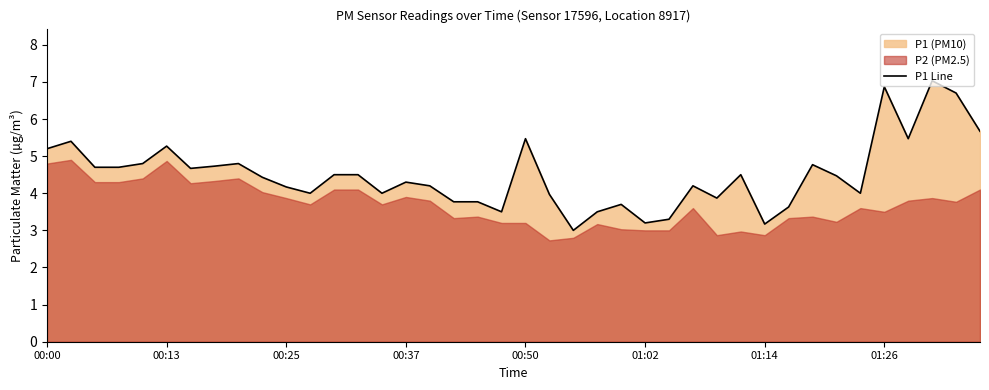

What is the maximum value for P1 Line?

7.0